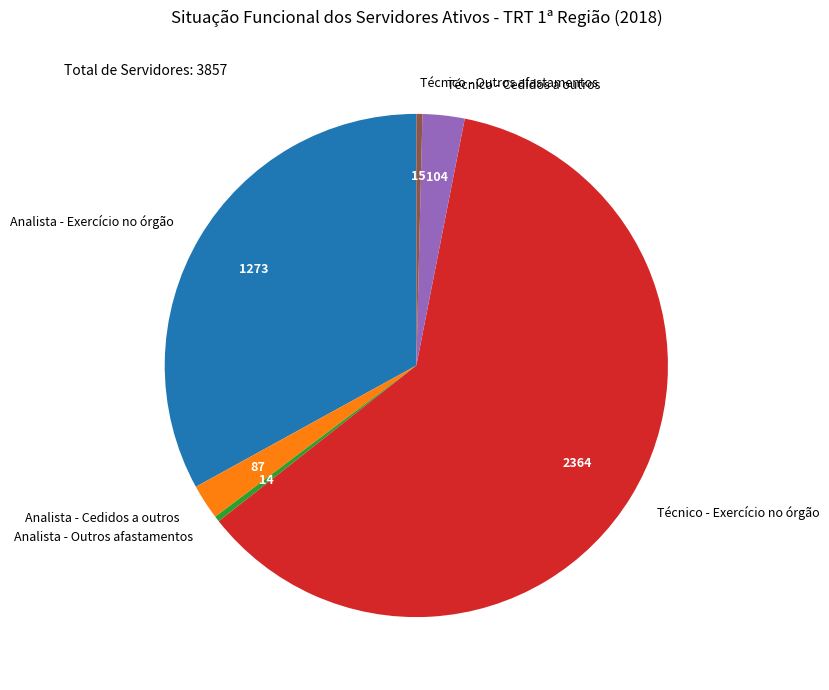

The Analista - Exercício no órgão slice represents 24% of the pie. True or false?

False